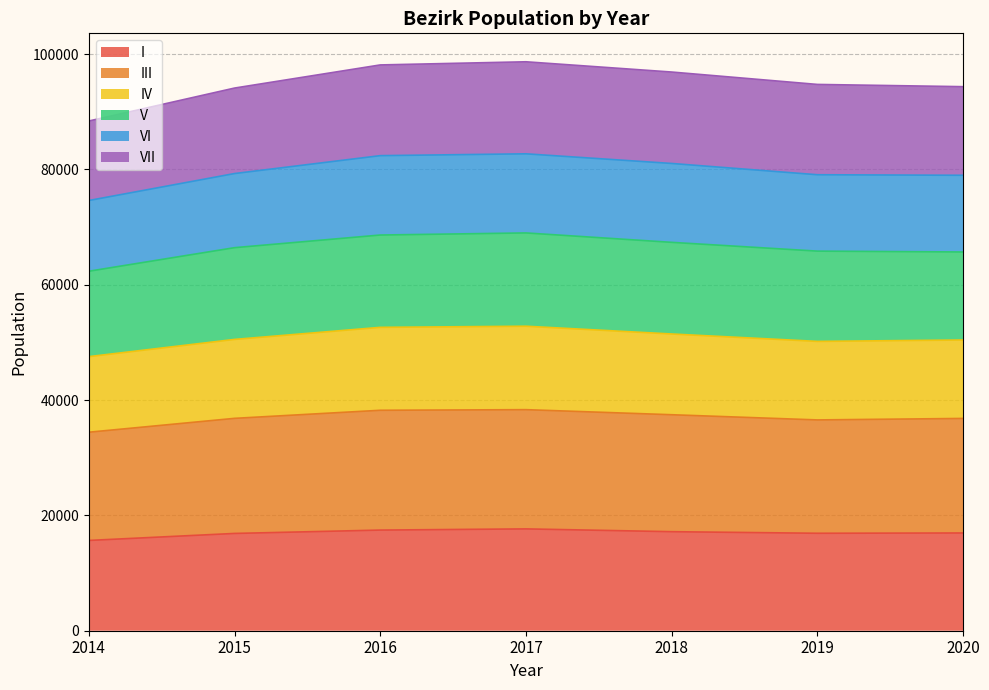

Is the value of IV (line) at 2014 greater than the value of V (line) at 2020?

No